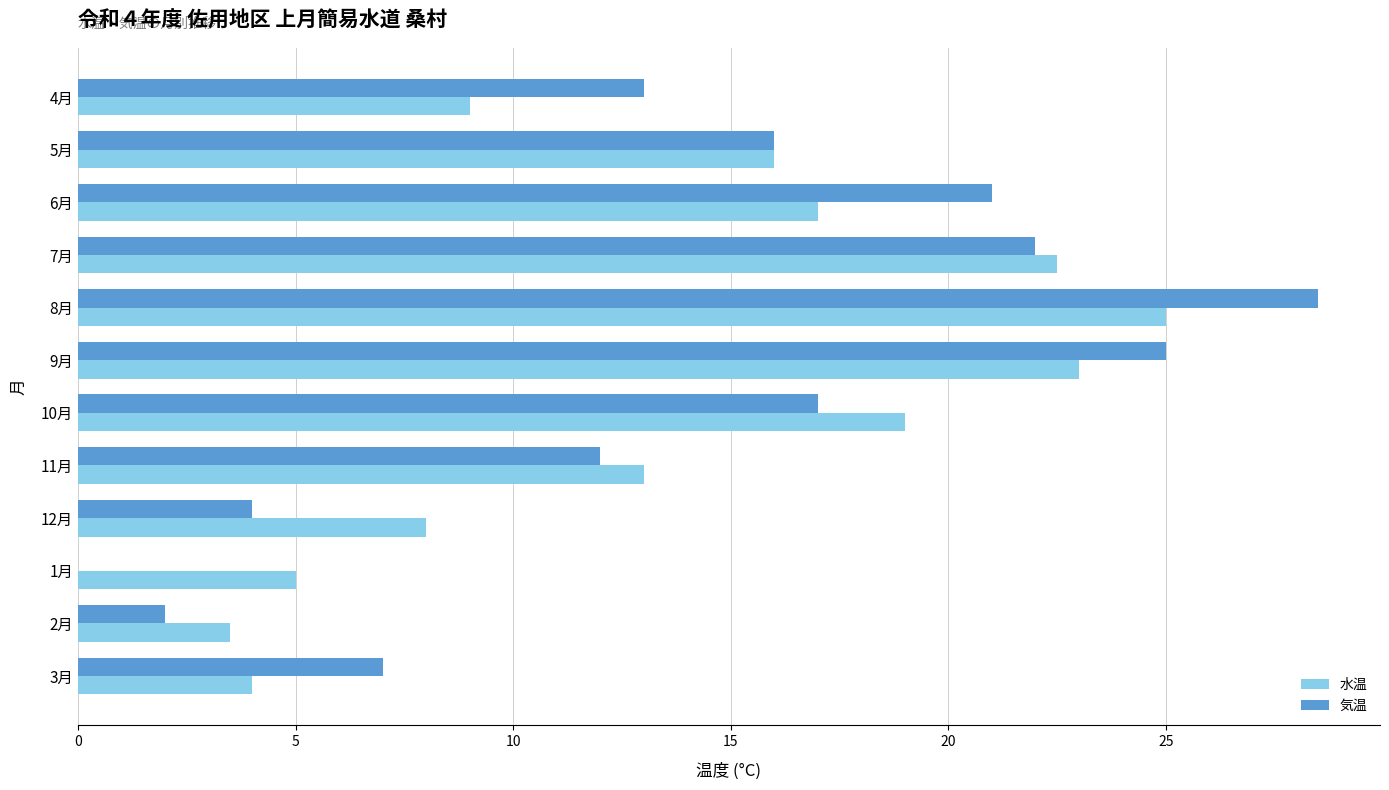

At which label is 水温 closest to 14?

11月